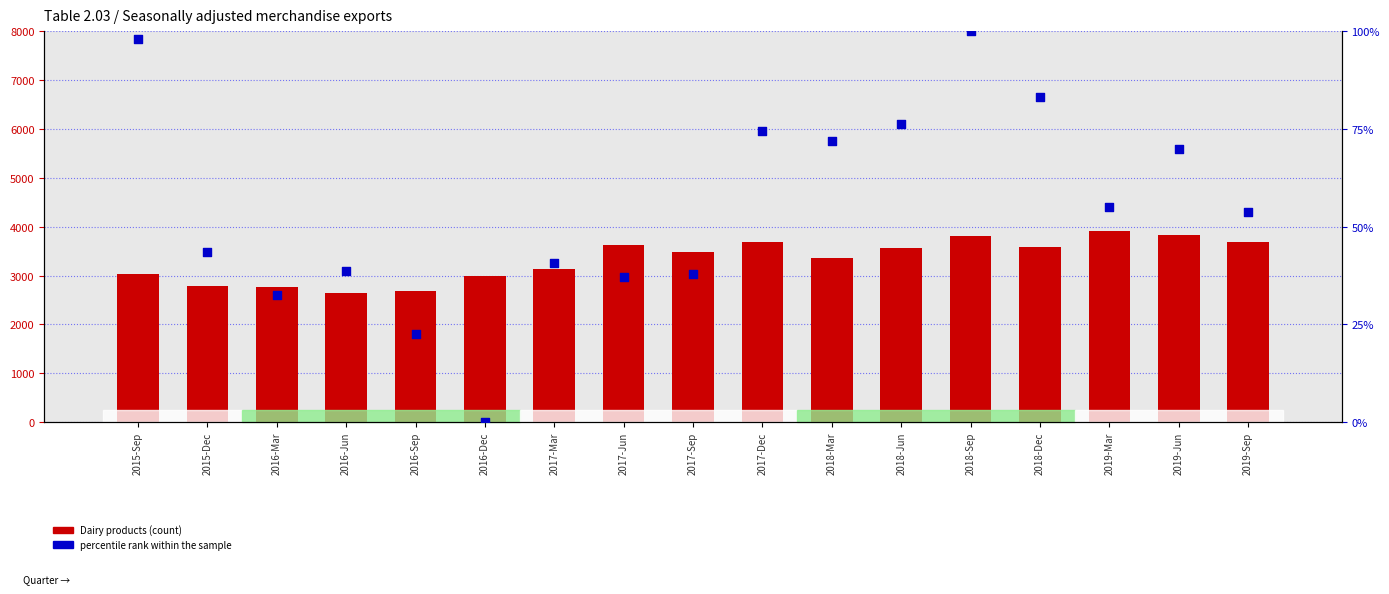

What is the total value across all series at 2016-Jun?

2677.3